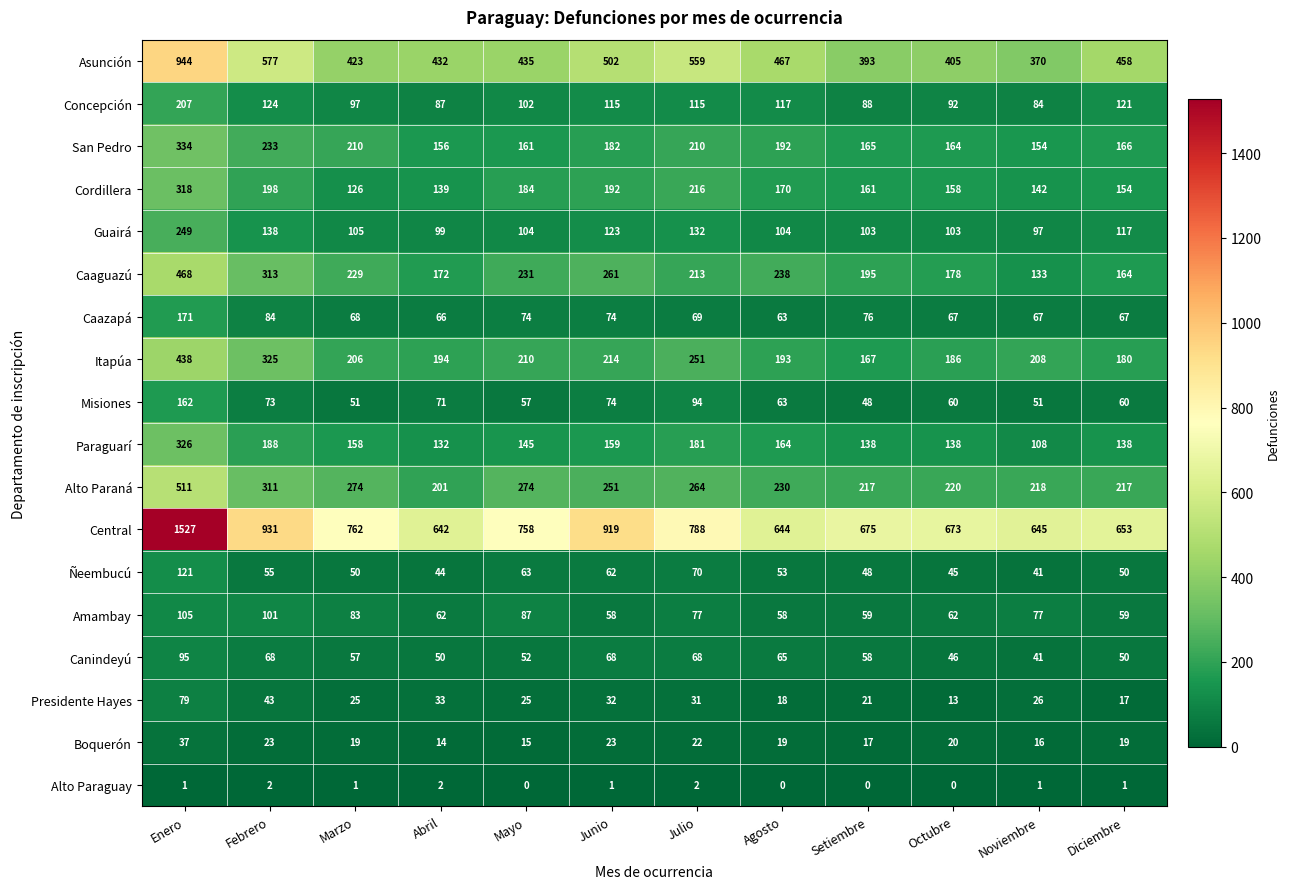

Is it true that Cordillera equals 161 at Setiembre?

True